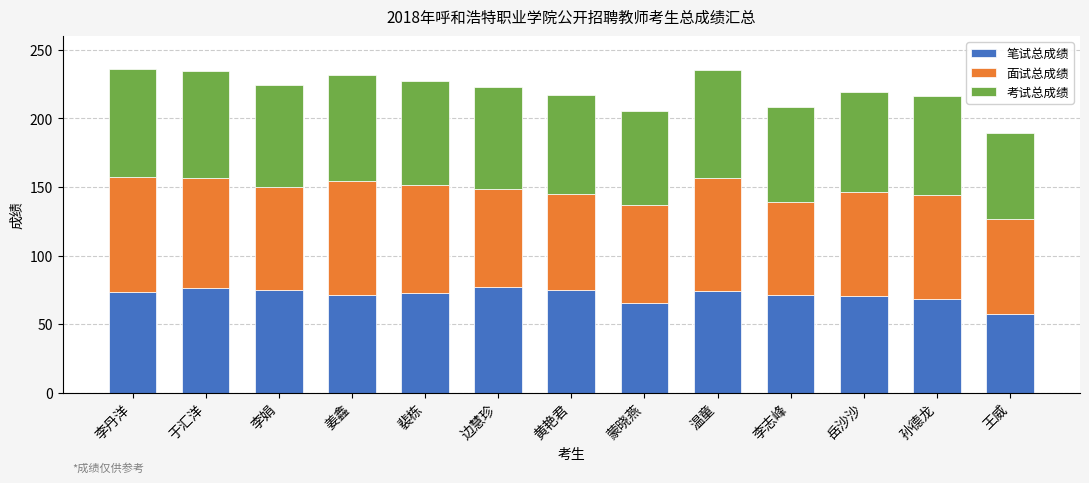

What is the difference between the maximum and minimum values in the 笔试总成绩 series?

20.2